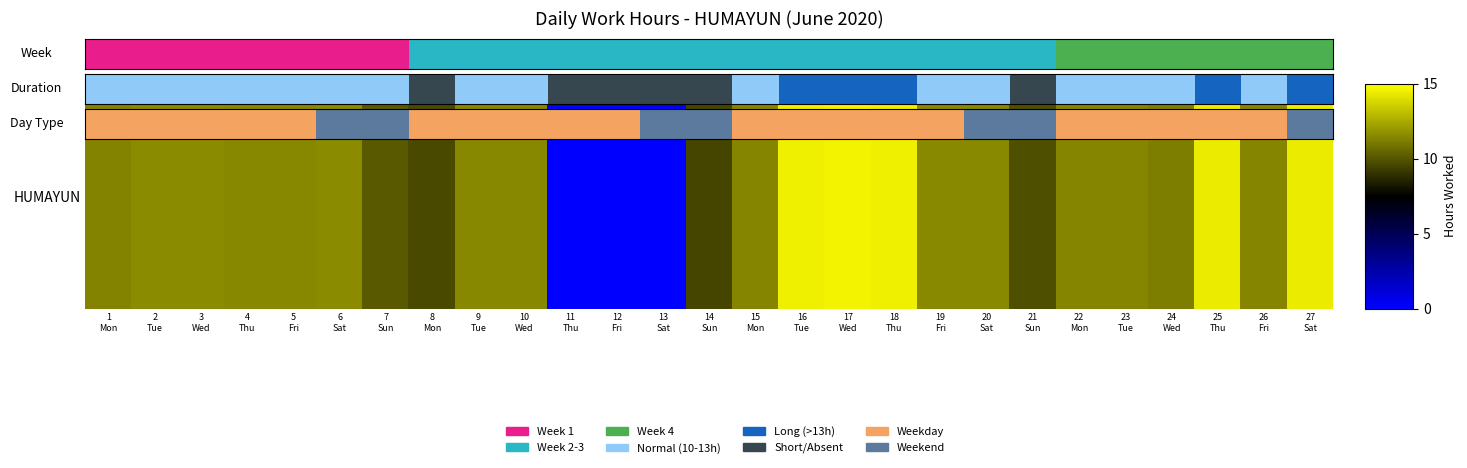

Reading left to right, transcribe all the data shown in this chart.

1
Mon=11.3	2
Tue=11.6	3
Wed=11.6	4
Thu=11.4	5
Fri=11.5	6
Sat=11.6	7
Sun=10.1	8
Mon=9.6	9
Tue=11.4	10
Wed=11.5	11
Thu=0.0	12
Fri=0.0	13
Sat=0.0	14
Sun=9.5	15
Mon=11.4	16
Tue=14.5	17
Wed=14.6	18
Thu=14.5	19
Fri=11.5	20
Sat=11.5	21
Sun=9.8	22
Mon=11.4	23
Tue=11.4	24
Wed=11.2	25
Thu=14.4	26
Fri=11.4	27
Sat=14.4